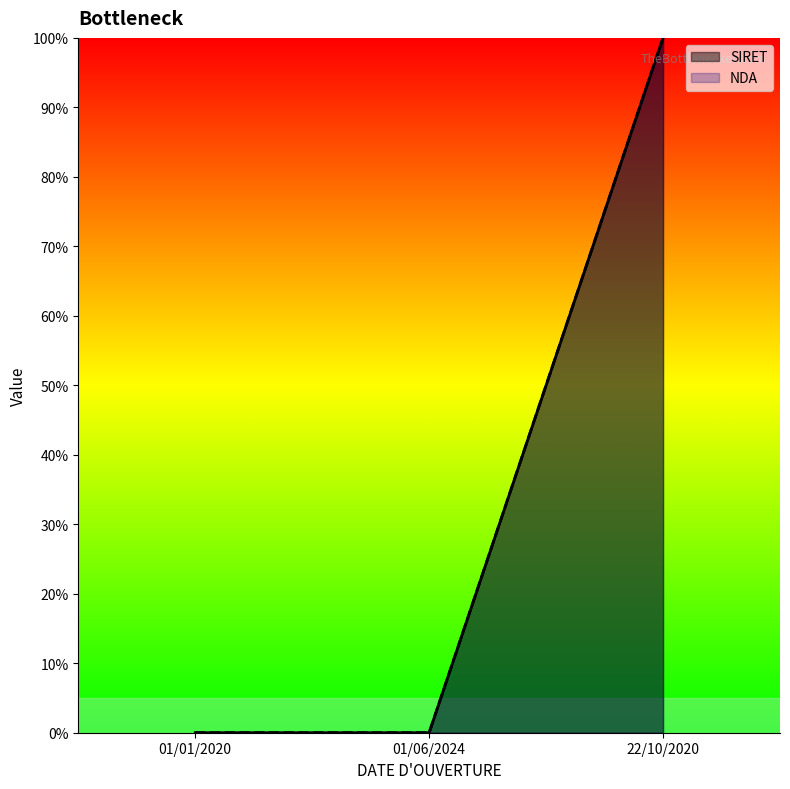

At 01/01/2020, list the series in order from smallest to largest.

SIRET, NDA